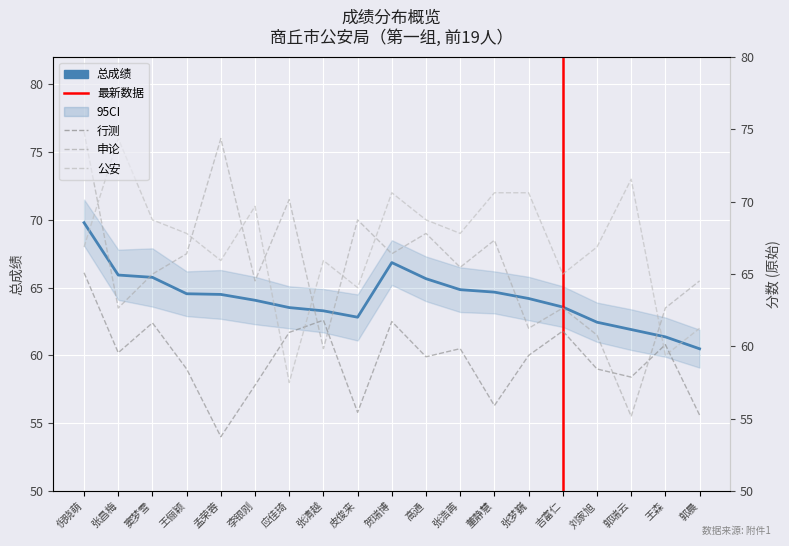

What is the label of the 2nd point from the right?

王森